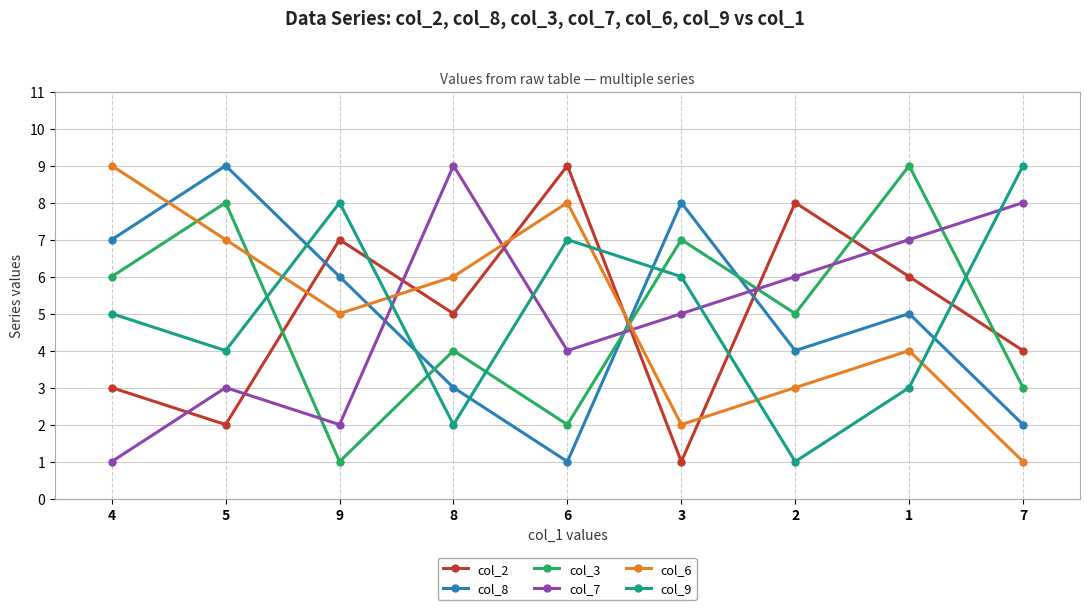

What are all the series names shown in the legend?

col_2, col_8, col_3, col_7, col_6, col_9